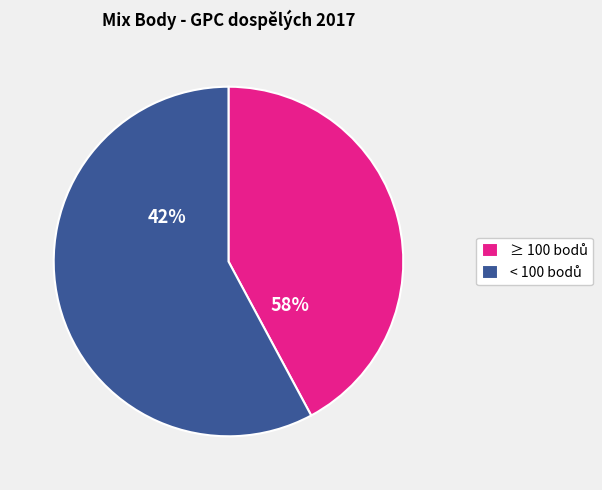

True or false: Budíková Barbora accounts for 15% of the total.

False